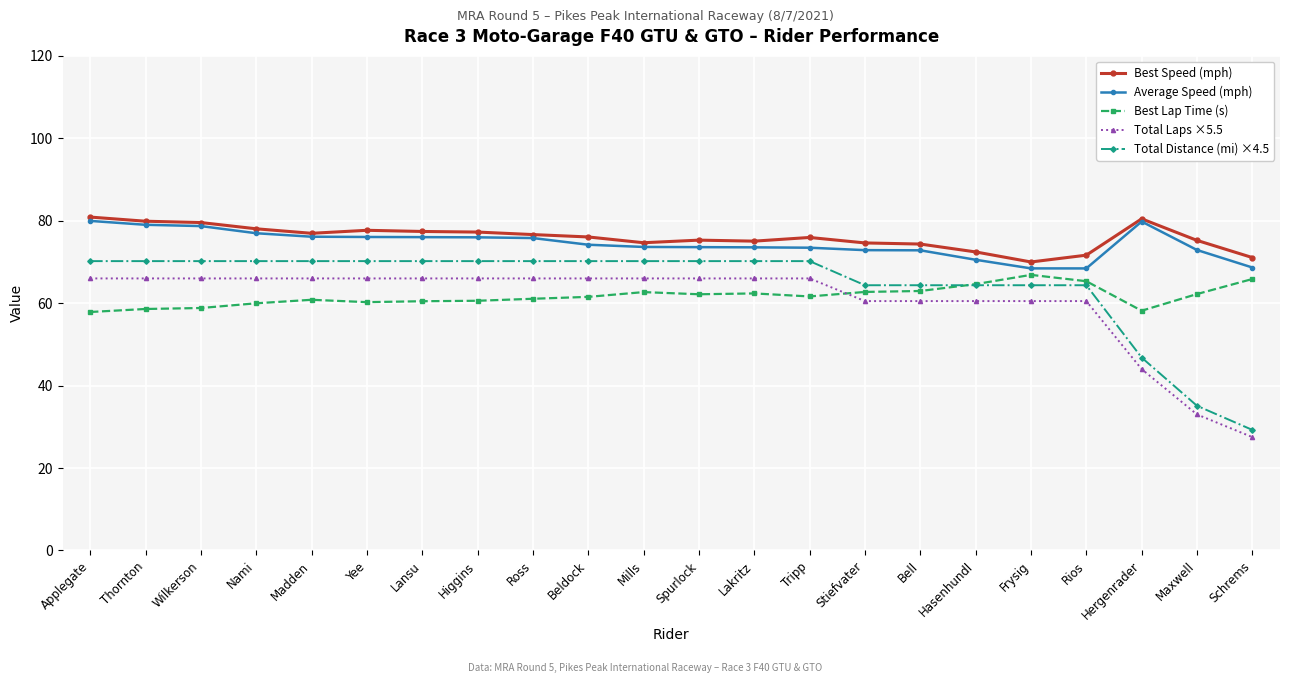

True or false: Average Speed (mph) has a value of 72.8 at Bell.

True